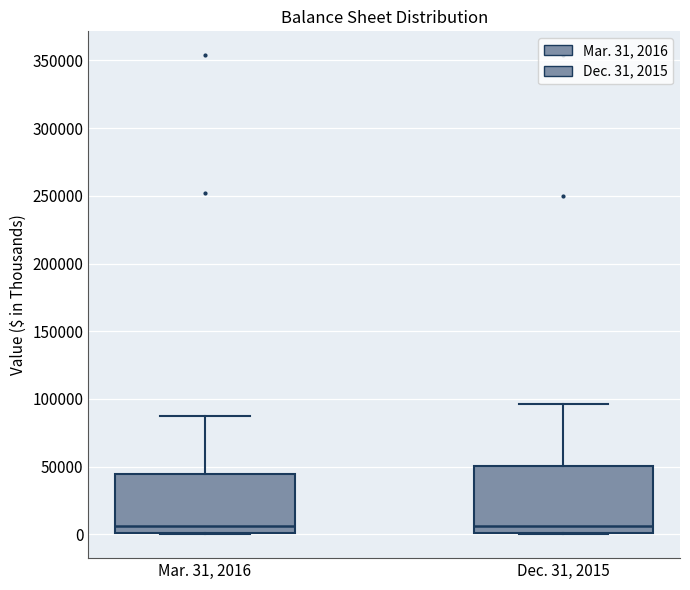

Comparing the boxes themselves (not the whiskers), which one is the tallest?

Dec. 31, 2015